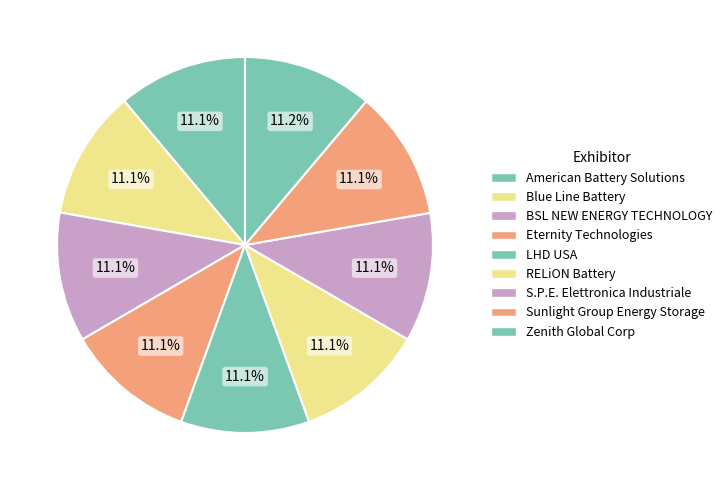

Is there any slice that represents more than half of the pie?

No